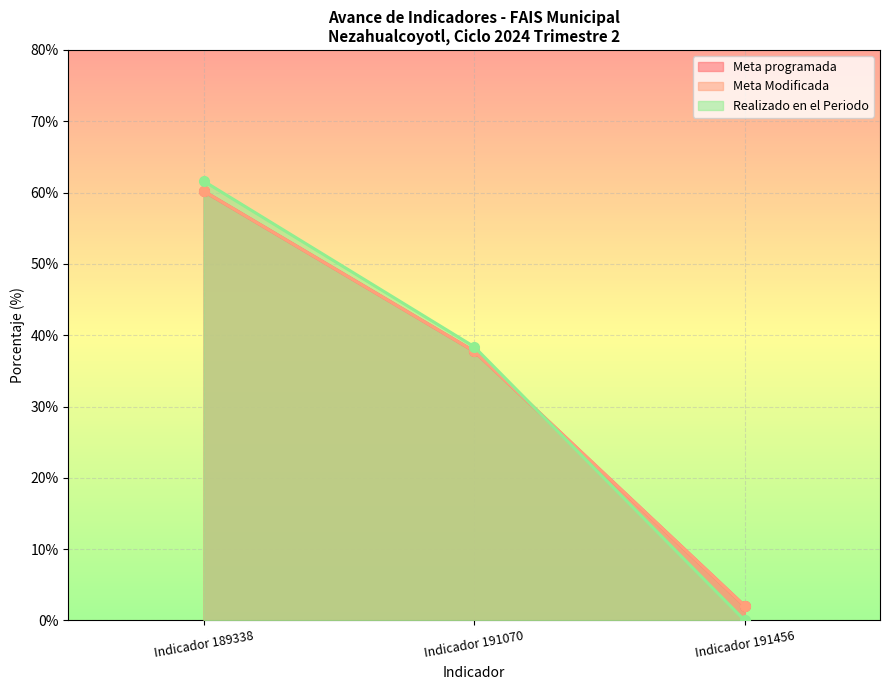

Is it true that Meta Modificada equals 2.0 at Indicador 191456?

True